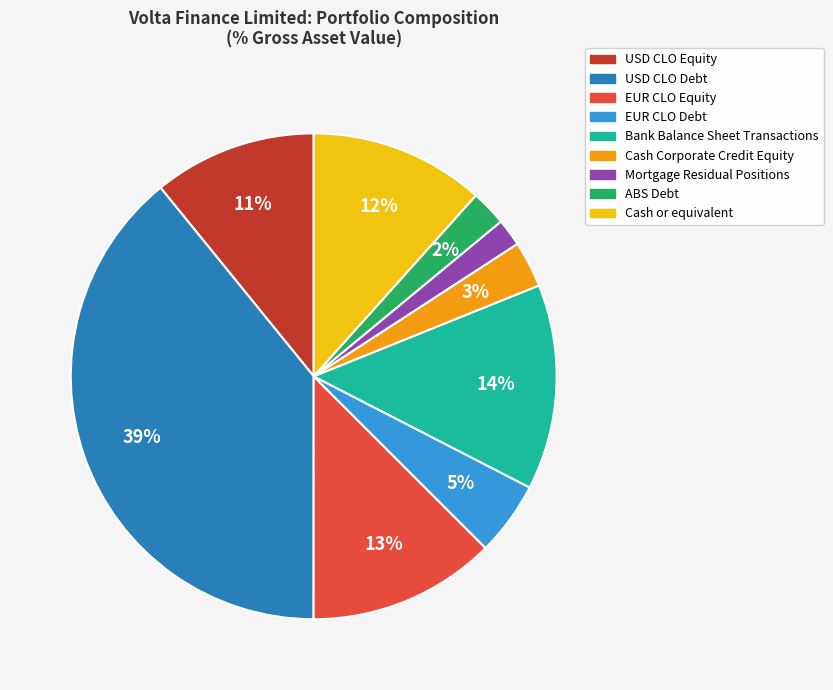

Between USD CLO Debt and EUR CLO Equity, which is larger?

USD CLO Debt